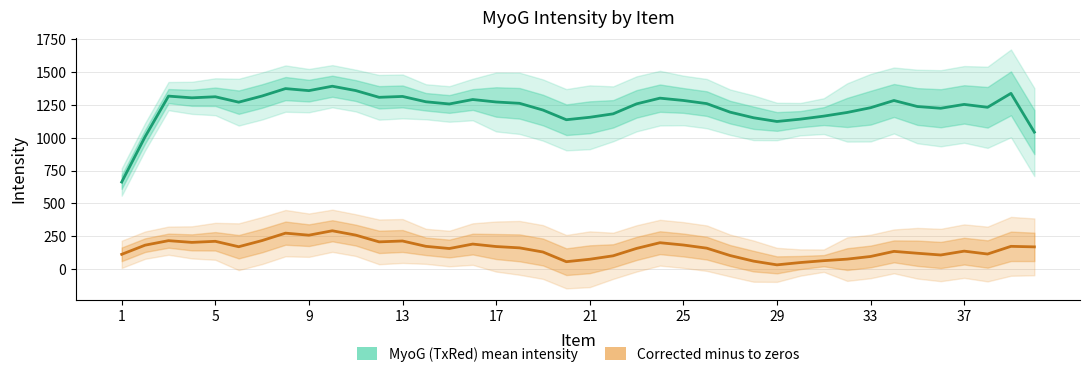

True or false: MyoG (TxRed) mean intensity and Corrected minus to zeros intersect in this chart.

False